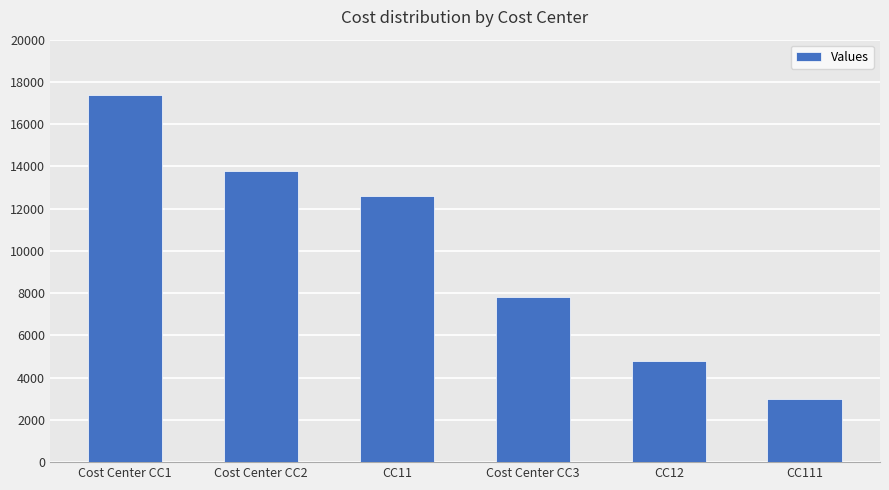

What is the minimum value shown in the chart?

3000